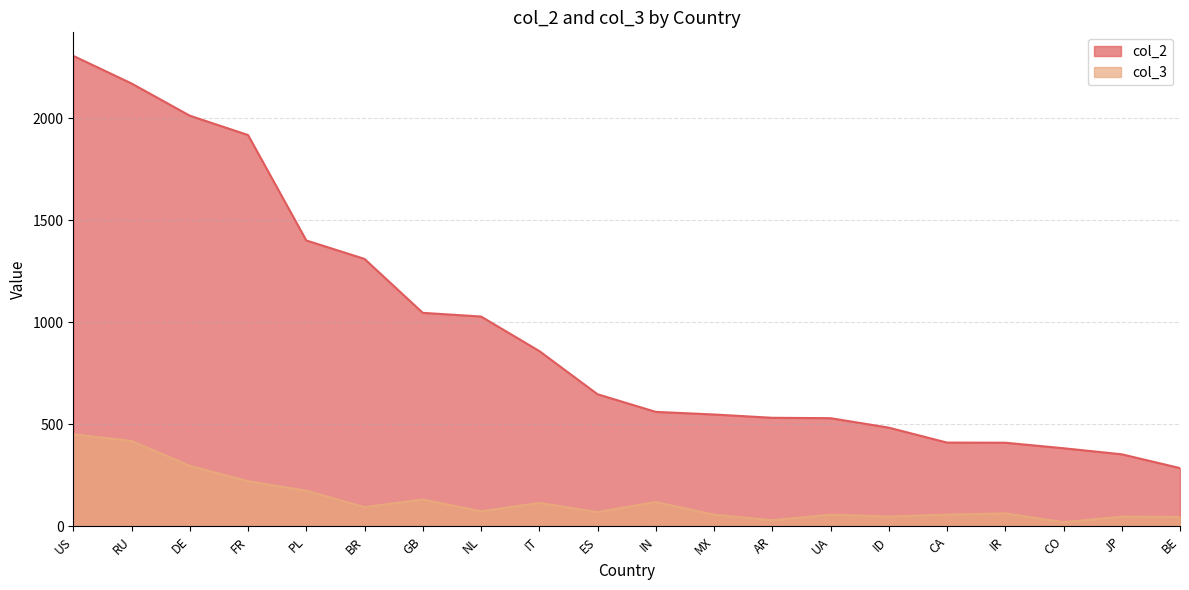

What is the label of the 13th point from the right?

NL